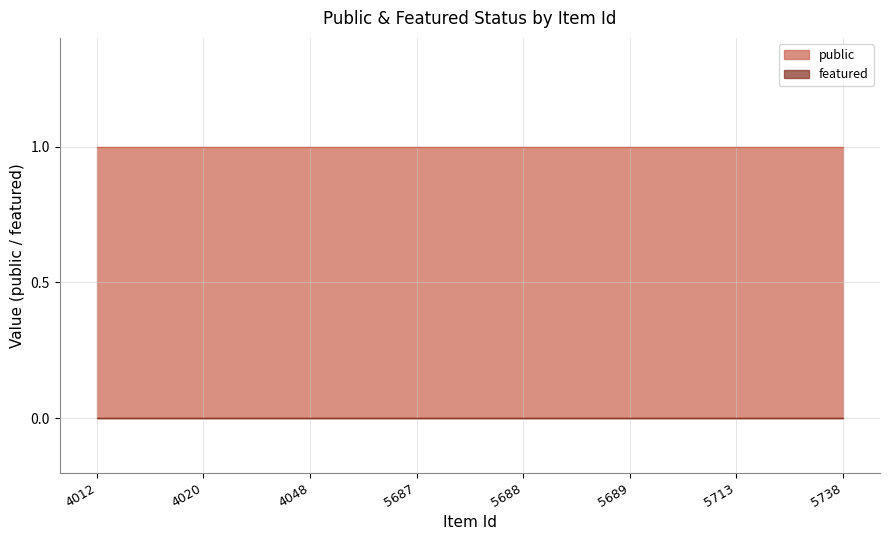

At which category is the sum across all series the highest?

4012